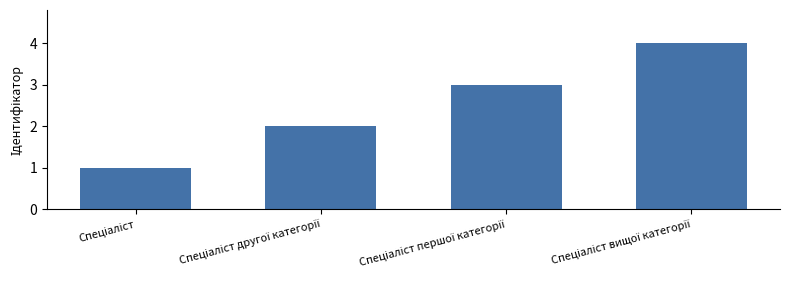

What is the minimum value shown in the chart?

1